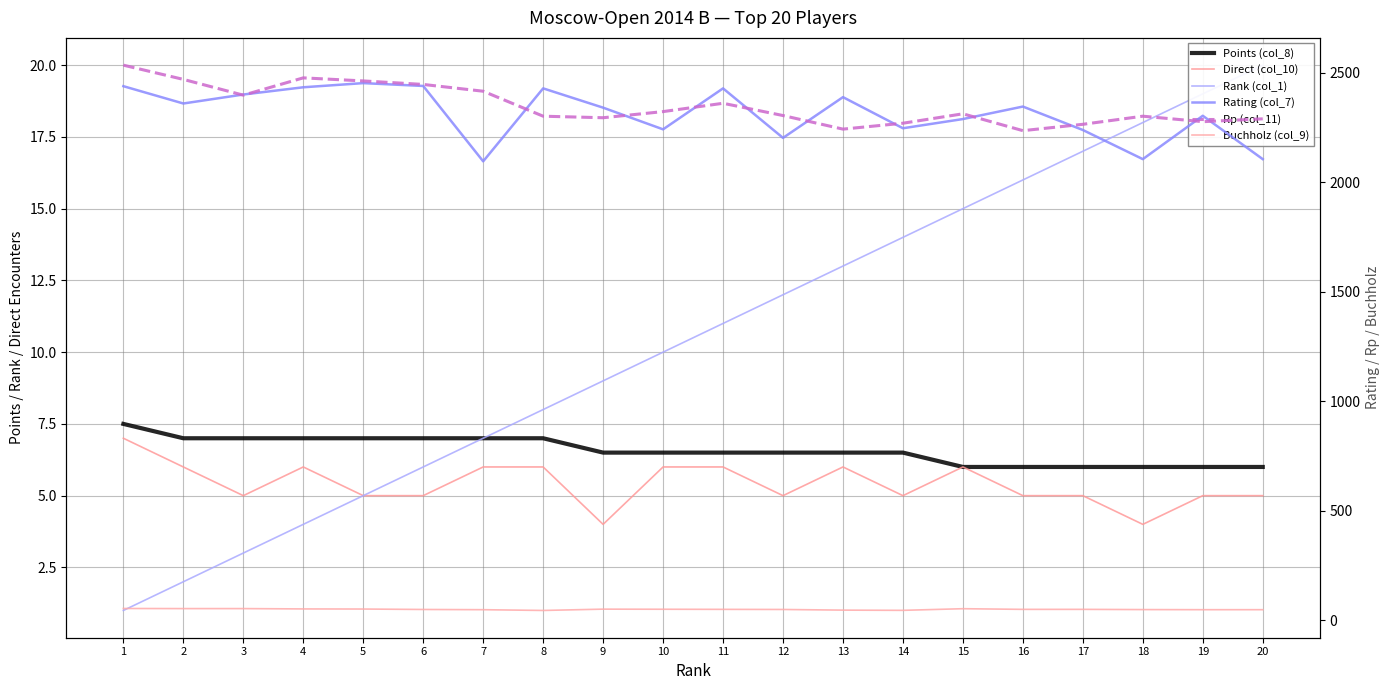

Between 12 and 19, which series saw the biggest shift?

Rating (col_7)